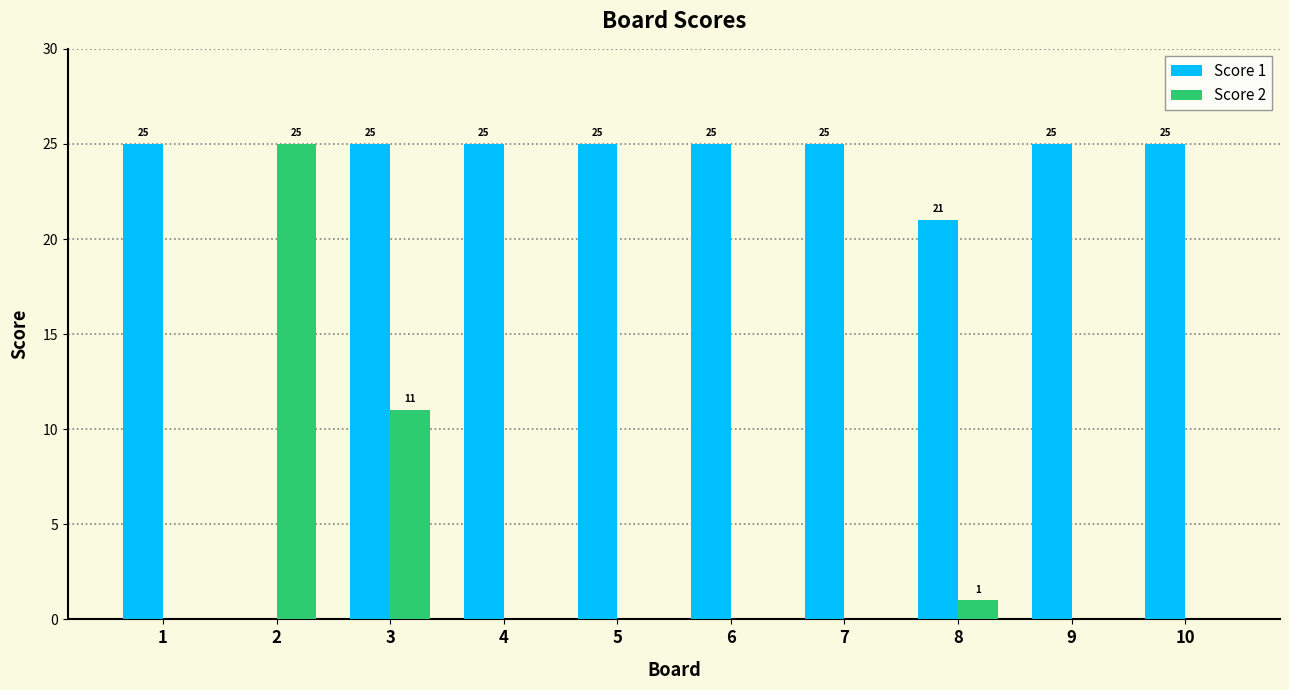

Is the value of Score 2 at 7 greater than the value of Score 1 at 4?

No